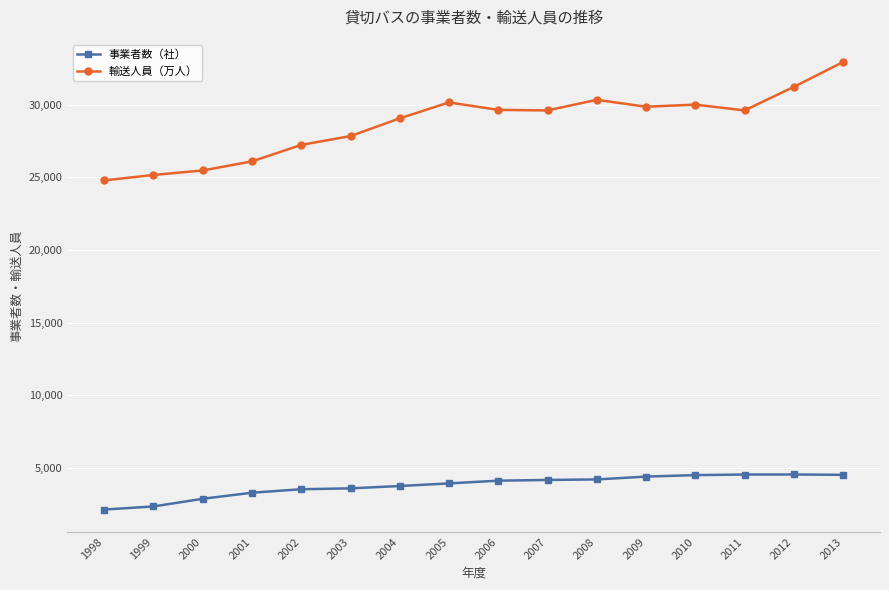

At which category is the sum across all series the highest?

2013